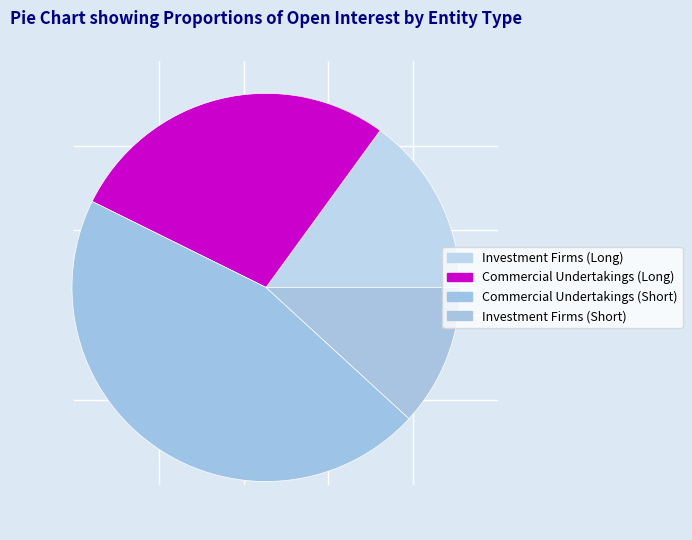

How many segments does this pie chart have?

4